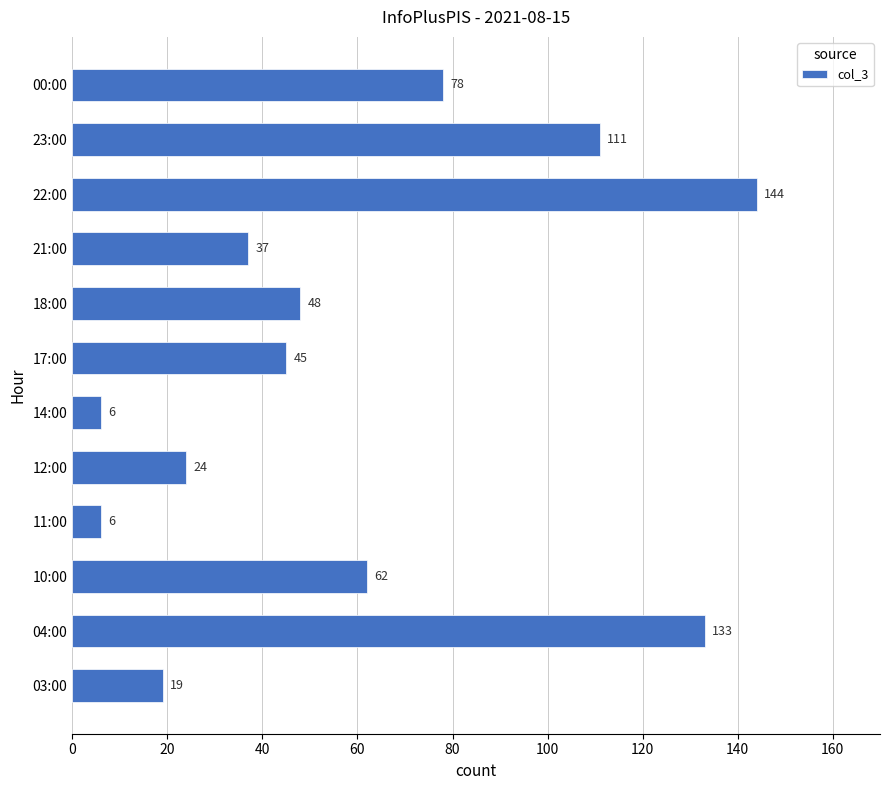

Is it true that the value at 10:00 is 43?

False